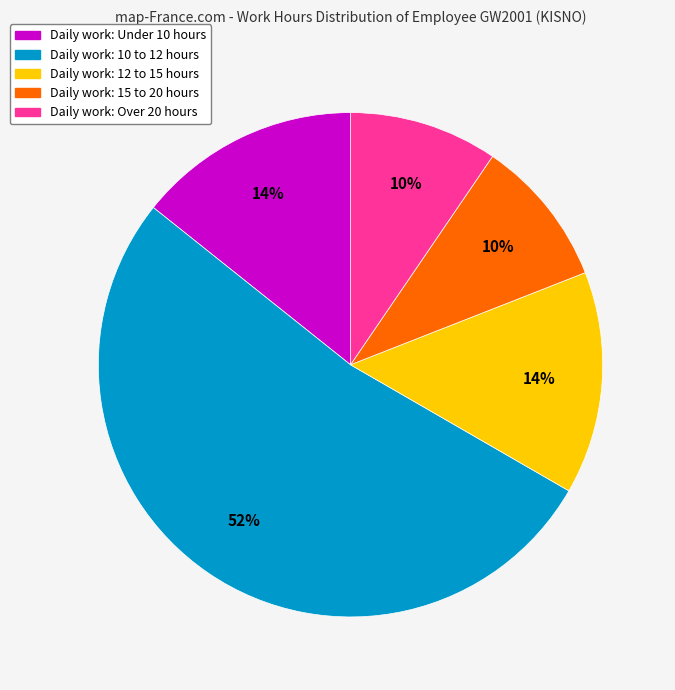

Does any single category account for the majority?

Yes